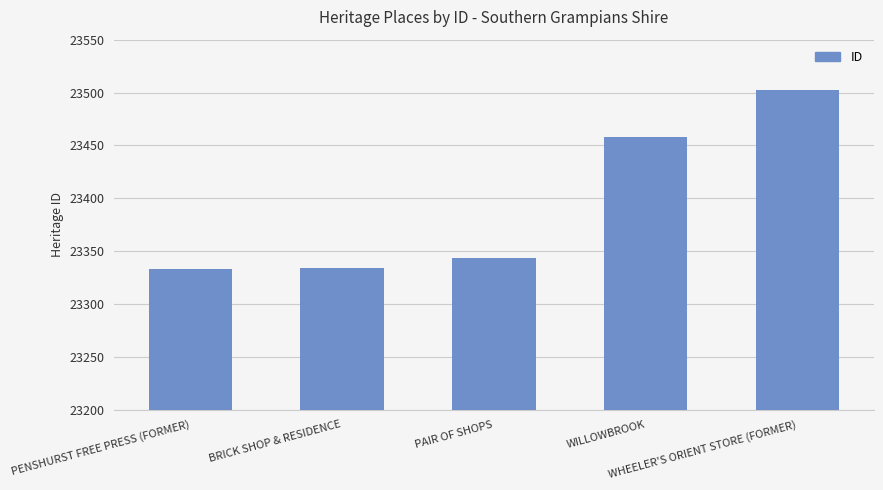

What is the maximum value shown in the chart?

23502